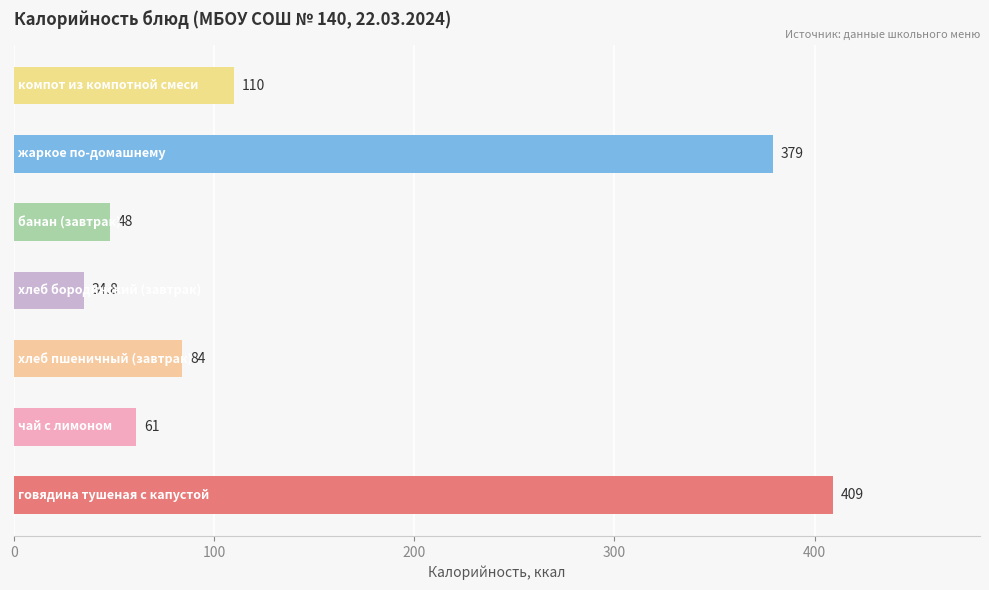

What is the greatest value displayed?

409.0